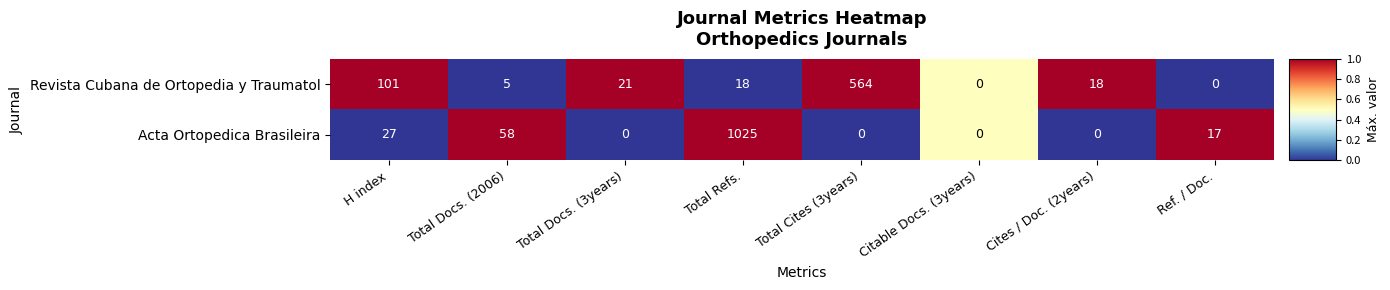

Where does the Revista Cubana de Ortopedia y Traumatol series first go above 18?

H index